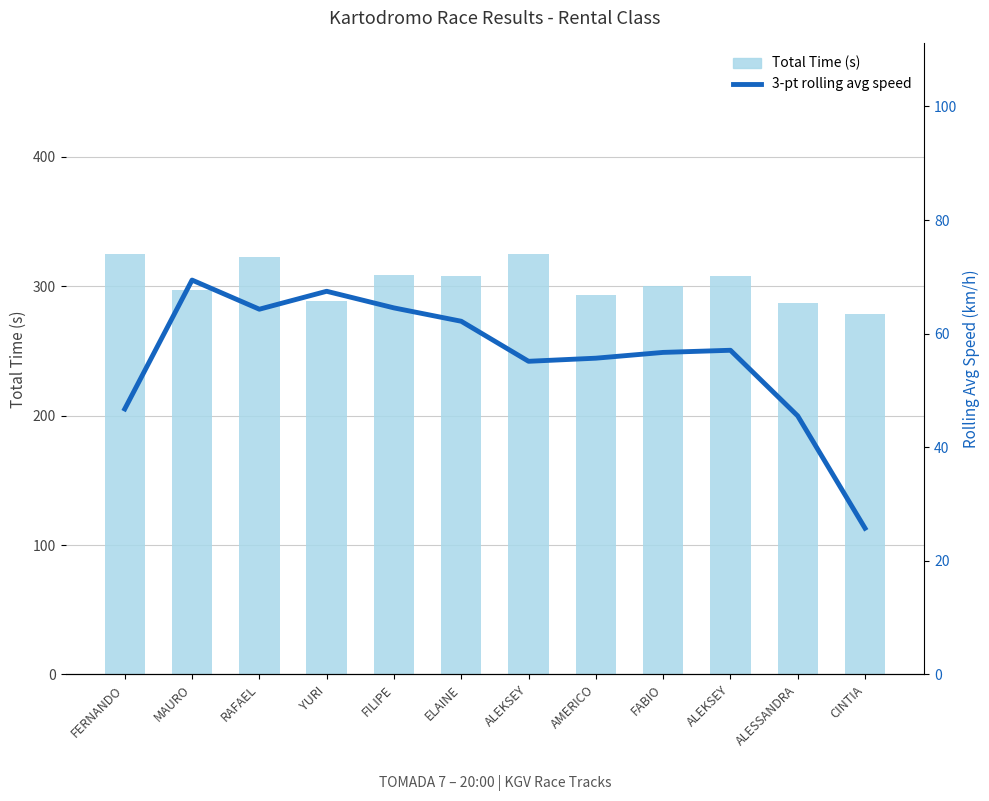

The value of Total Time (s) at ALESSANDRA is 73.6. True or false?

False